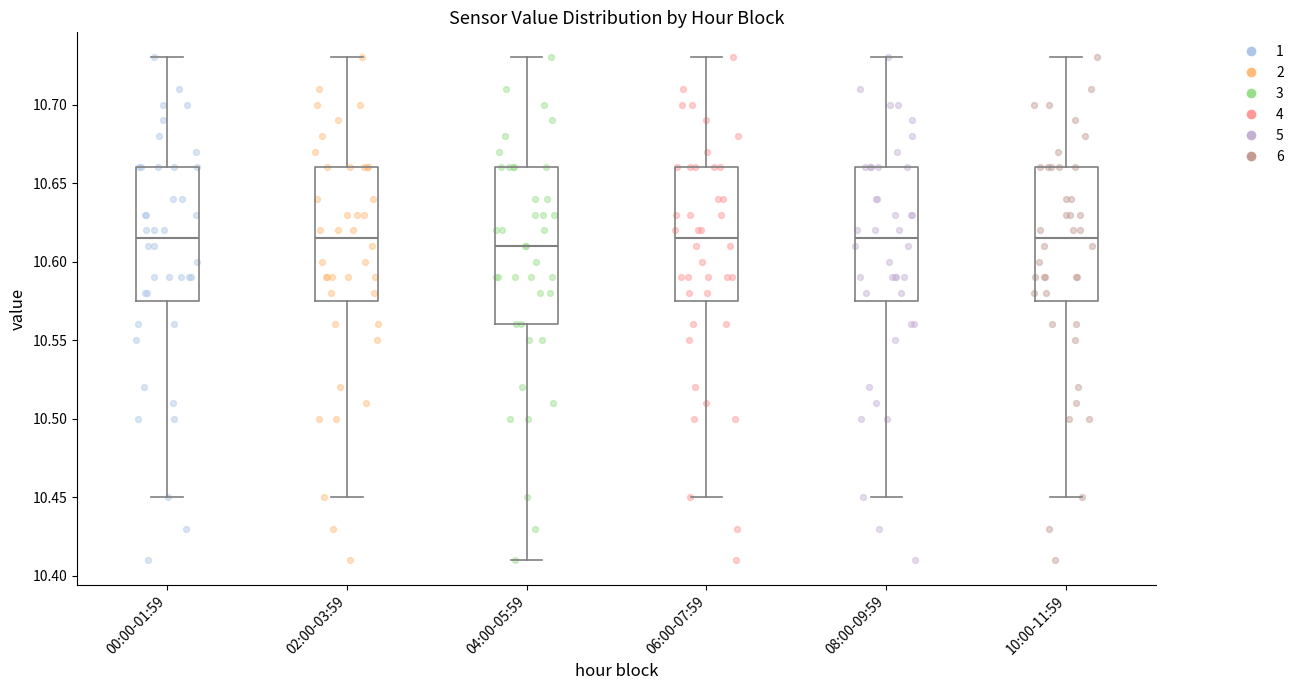

Reading left to right, transcribe this box plot: for each box, give where its median line is, the range the box spans, and where its two whiskers end, as read against the y-axis. The values are not printed on the chart, so give them approximately, as read against the axis.

00:00-01:59: median 10.615, box 10.575 to 10.660, whiskers 10.450 to 10.730
02:00-03:59: median 10.615, box 10.575 to 10.660, whiskers 10.450 to 10.730
04:00-05:59: median 10.610, box 10.560 to 10.660, whiskers 10.410 to 10.730
06:00-07:59: median 10.615, box 10.575 to 10.660, whiskers 10.450 to 10.730
08:00-09:59: median 10.615, box 10.575 to 10.660, whiskers 10.450 to 10.730
10:00-11:59: median 10.615, box 10.575 to 10.660, whiskers 10.450 to 10.730